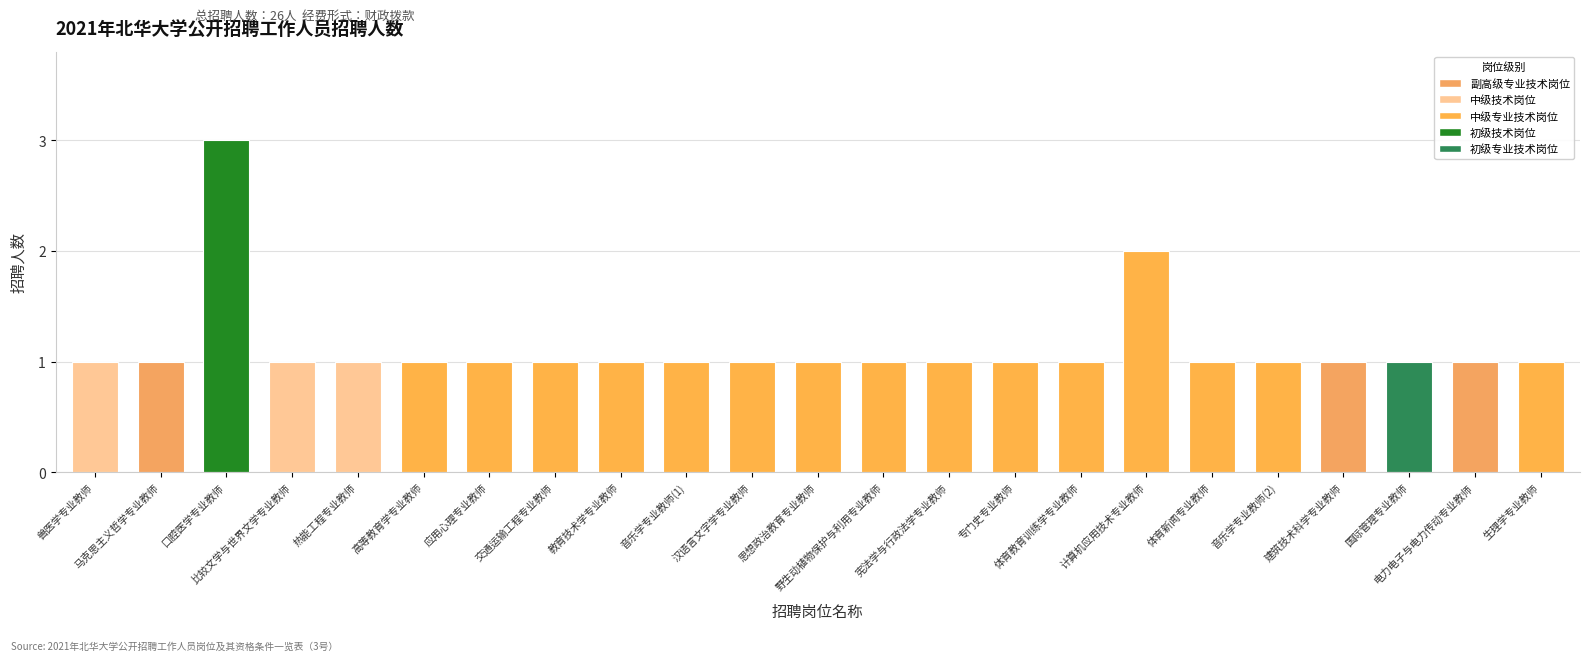

Read the value at 计算机应用技术专业教师.

2